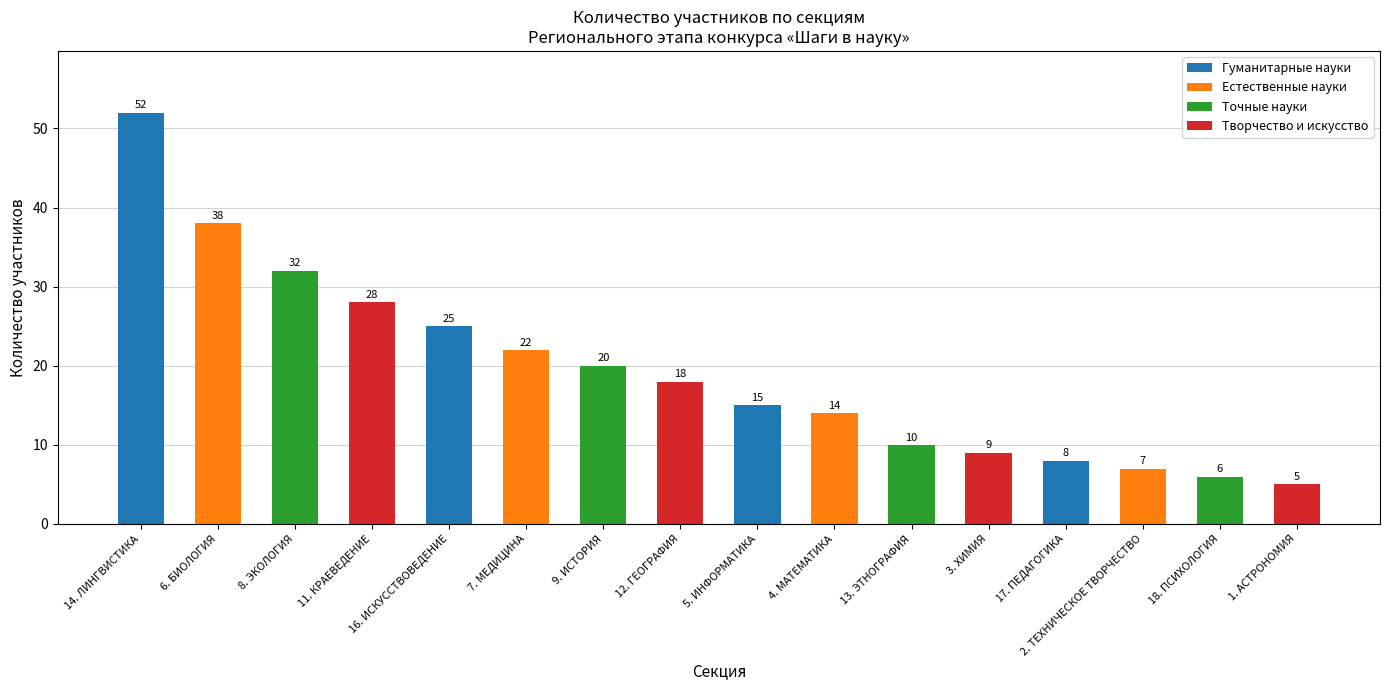

How many bars are there in total?

16